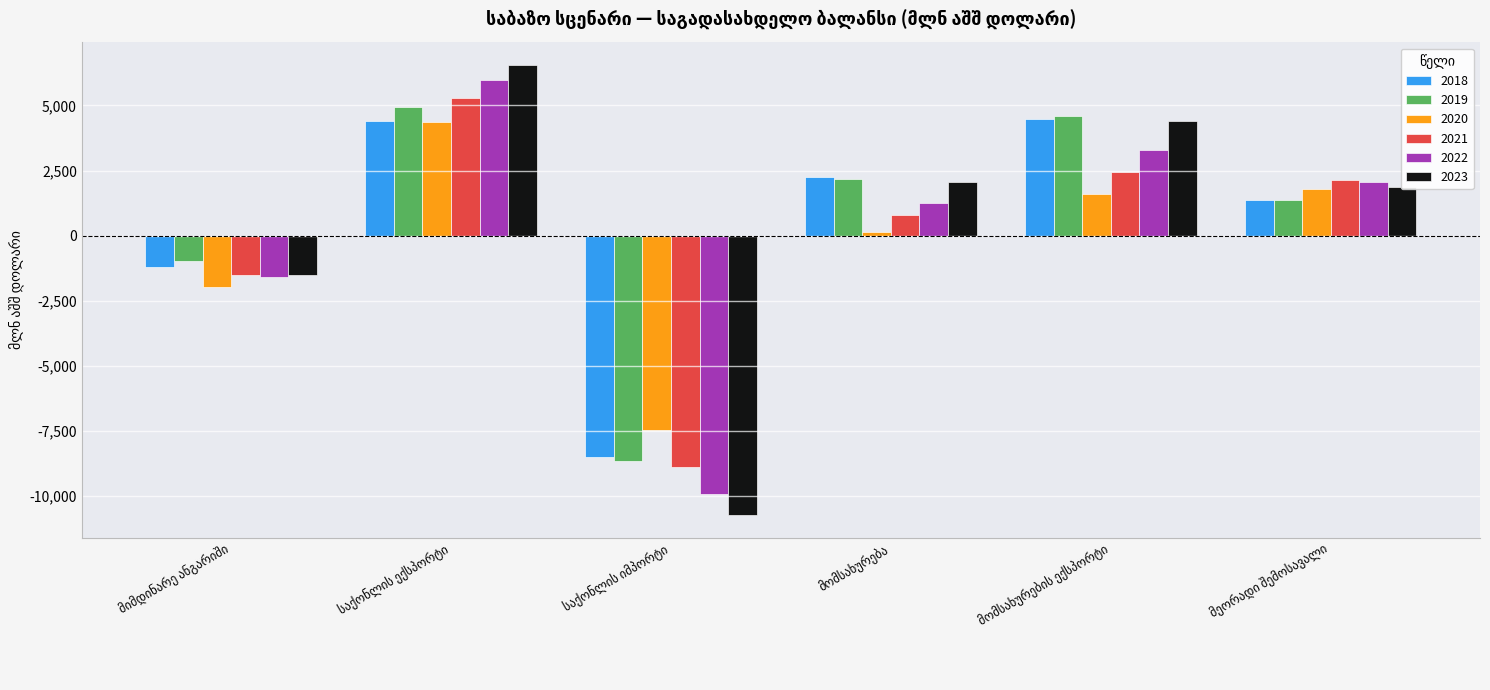

At how many categories does at least one series exceed 449?

4